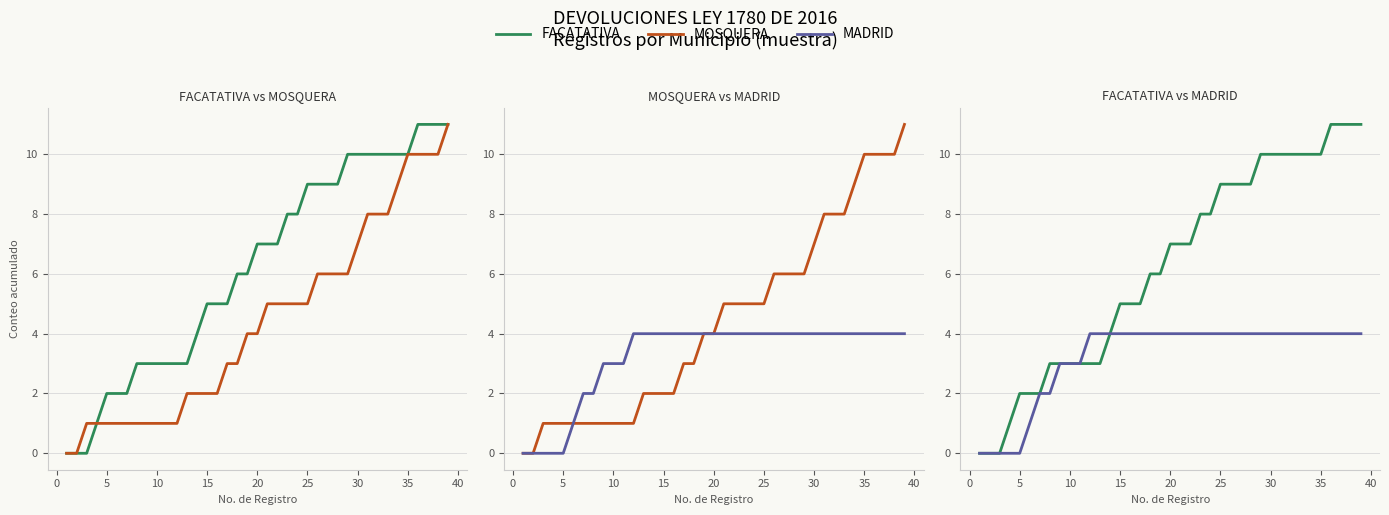

Which series changed the most between 0 and 15?

FACATATIVA